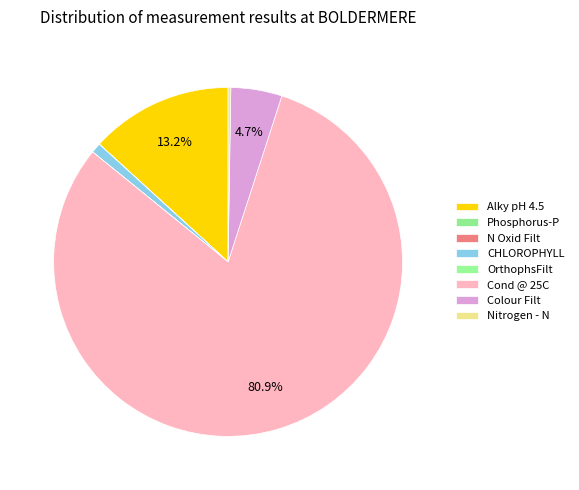

True or false: Alky pH 4.5 accounts for 13% of the total.

True